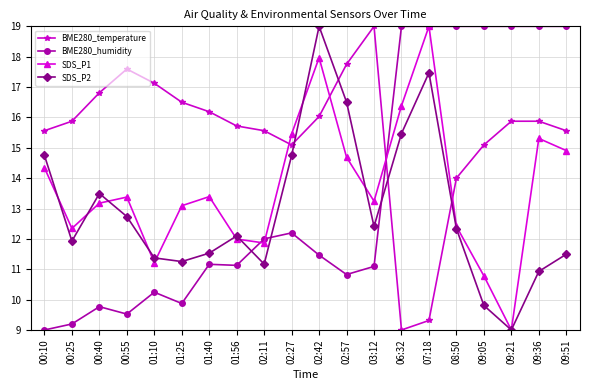

What is the spread (max minus min) of values at 01:40?

5.0